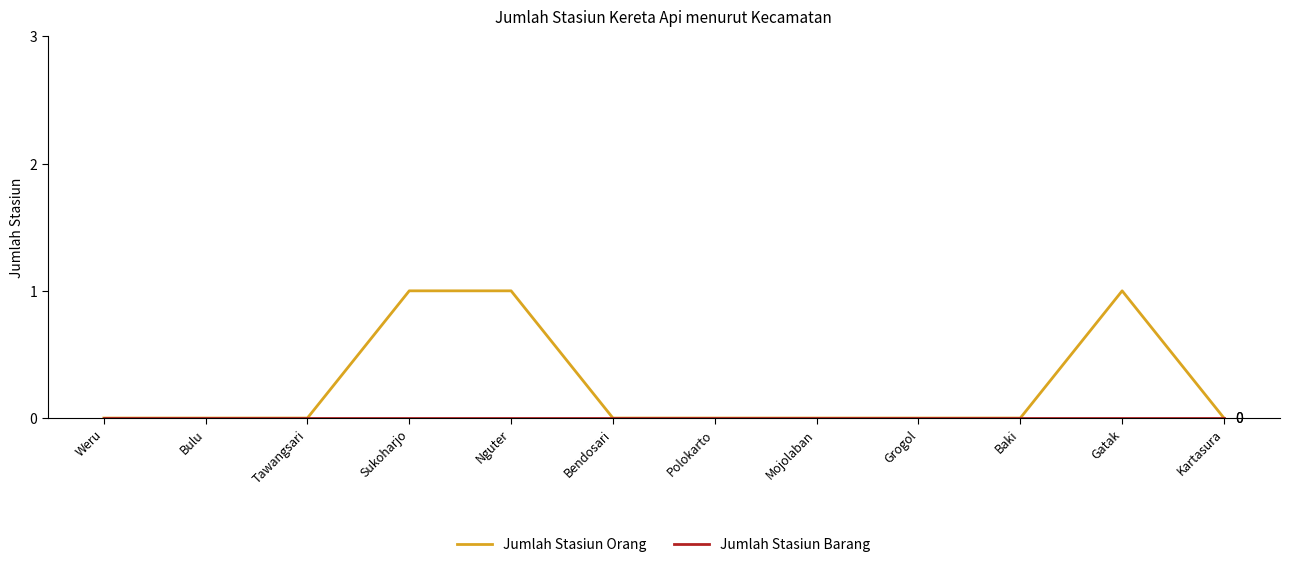

Which series has the largest total across all categories?

Jumlah Stasiun Orang